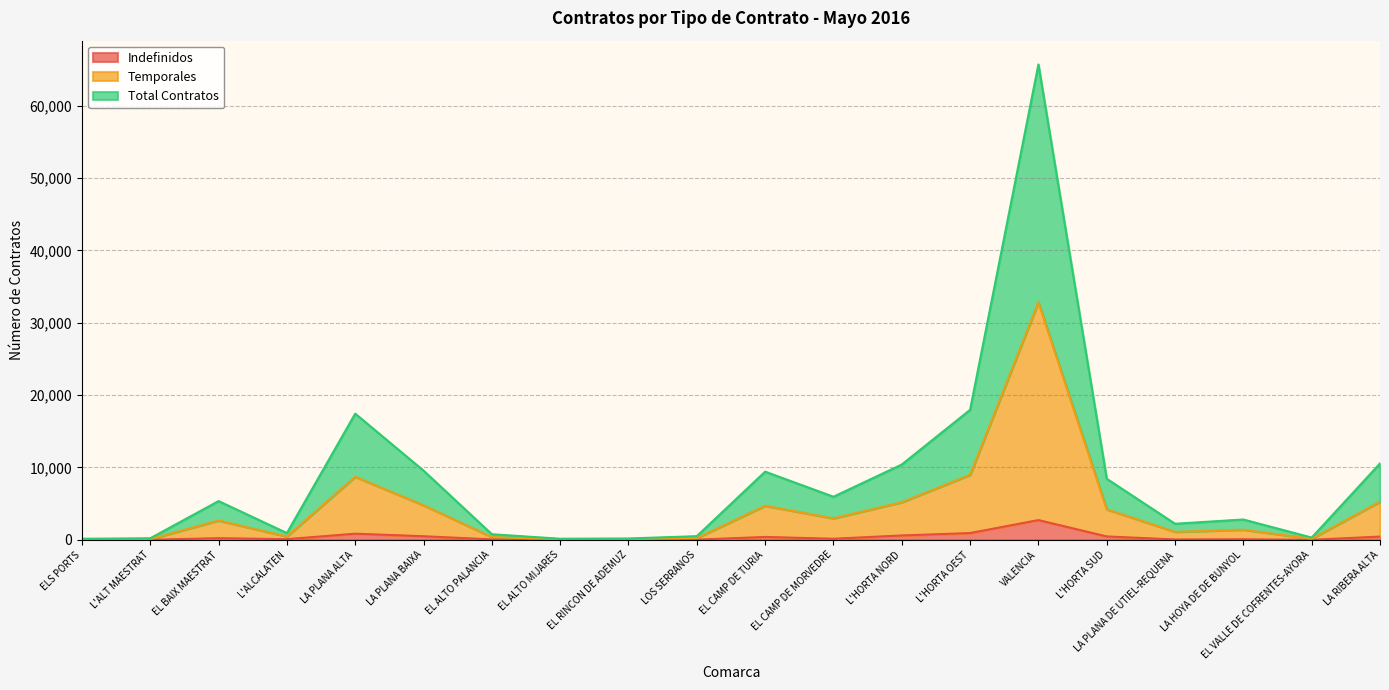

Does the chart display data point markers on the line(s)?

No